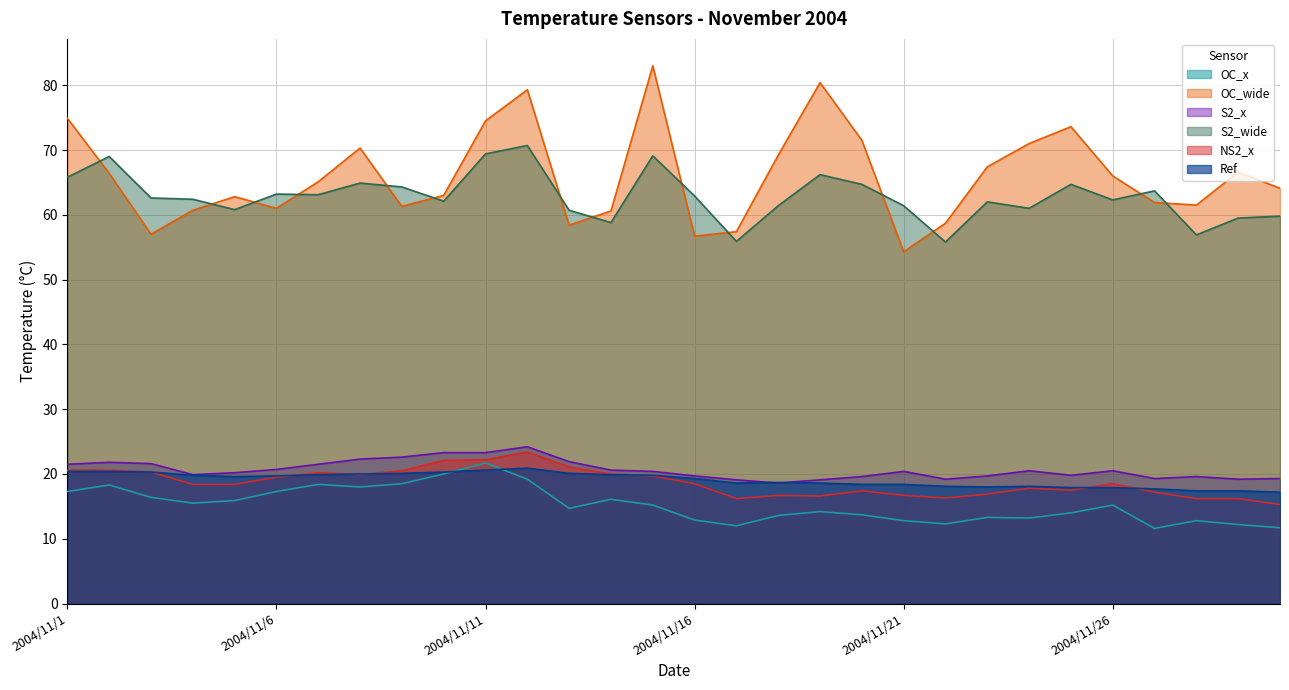

Reading left to right, extract all data points from this chart.

OC_x: 2004/11/1=17.3	2004/11/2=18.3	2004/11/3=16.4	2004/11/4=15.5	2004/11/5=15.9	2004/11/6=17.3	2004/11/7=18.4	2004/11/8=18.0	2004/11/9=18.5	2004/11/10=20.0	2004/11/11=21.7	2004/11/12=19.2	2004/11/13=14.7	2004/11/14=16.1	2004/11/15=15.2	2004/11/16=12.9	2004/11/17=12.0	2004/11/18=13.6	2004/11/19=14.2	2004/11/20=13.7	2004/11/21=12.8	2004/11/22=12.3	2004/11/23=13.3	2004/11/24=13.2	2004/11/25=14.0	2004/11/26=15.2	2004/11/27=11.6	2004/11/28=12.8	2004/11/29=12.2	2004/11/30=11.7
OC_wide: 2004/11/1=74.9	2004/11/2=66.4	2004/11/3=57.0	2004/11/4=60.7	2004/11/5=62.8	2004/11/6=61.0	2004/11/7=65.1	2004/11/8=70.3	2004/11/9=61.3	2004/11/10=63.0	2004/11/11=74.5	2004/11/12=79.3	2004/11/13=58.4	2004/11/14=60.6	2004/11/15=83.0	2004/11/16=56.7	2004/11/17=57.4	2004/11/18=69.2	2004/11/19=80.4	2004/11/20=71.5	2004/11/21=54.3	2004/11/22=58.7	2004/11/23=67.4	2004/11/24=71.0	2004/11/25=73.6	2004/11/26=66.0	2004/11/27=61.9	2004/11/28=61.5	2004/11/29=66.6	2004/11/30=64.1
S2_x: 2004/11/1=21.5	2004/11/2=21.8	2004/11/3=21.6	2004/11/4=19.9	2004/11/5=20.2	2004/11/6=20.7	2004/11/7=21.5	2004/11/8=22.3	2004/11/9=22.6	2004/11/10=23.3	2004/11/11=23.3	2004/11/12=24.2	2004/11/13=21.9	2004/11/14=20.6	2004/11/15=20.4	2004/11/16=19.7	2004/11/17=19.1	2004/11/18=18.6	2004/11/19=19.1	2004/11/20=19.6	2004/11/21=20.4	2004/11/22=19.2	2004/11/23=19.7	2004/11/24=20.5	2004/11/25=19.8	2004/11/26=20.5	2004/11/27=19.3	2004/11/28=19.6	2004/11/29=19.2	2004/11/30=19.3
S2_wide: 2004/11/1=65.8	2004/11/2=69.0	2004/11/3=62.6	2004/11/4=62.4	2004/11/5=60.8	2004/11/6=63.2	2004/11/7=63.1	2004/11/8=64.9	2004/11/9=64.3	2004/11/10=62.1	2004/11/11=69.4	2004/11/12=70.7	2004/11/13=60.7	2004/11/14=58.8	2004/11/15=69.1	2004/11/16=62.9	2004/11/17=55.9	2004/11/18=61.4	2004/11/19=66.2	2004/11/20=64.7	2004/11/21=61.4	2004/11/22=55.8	2004/11/23=62.0	2004/11/24=61.0	2004/11/25=64.7	2004/11/26=62.3	2004/11/27=63.7	2004/11/28=56.9	2004/11/29=59.5	2004/11/30=59.8
NS2_x: 2004/11/1=20.6	2004/11/2=20.6	2004/11/3=20.3	2004/11/4=18.4	2004/11/5=18.4	2004/11/6=19.5	2004/11/7=20.2	2004/11/8=19.9	2004/11/9=20.5	2004/11/10=22.1	2004/11/11=22.2	2004/11/12=23.4	2004/11/13=21.1	2004/11/14=20.0	2004/11/15=19.7	2004/11/16=18.5	2004/11/17=16.2	2004/11/18=16.7	2004/11/19=16.6	2004/11/20=17.4	2004/11/21=16.7	2004/11/22=16.3	2004/11/23=16.9	2004/11/24=17.8	2004/11/25=17.5	2004/11/26=18.5	2004/11/27=17.2	2004/11/28=16.2	2004/11/29=16.2	2004/11/30=15.3
Ref: 2004/11/1=20.4	2004/11/2=20.4	2004/11/3=20.3	2004/11/4=19.8	2004/11/5=19.6	2004/11/6=19.7	2004/11/7=19.9	2004/11/8=20.0	2004/11/9=20.1	2004/11/10=20.3	2004/11/11=20.6	2004/11/12=20.9	2004/11/13=20.1	2004/11/14=19.9	2004/11/15=19.8	2004/11/16=19.3	2004/11/17=18.6	2004/11/18=18.7	2004/11/19=18.6	2004/11/20=18.4	2004/11/21=18.4	2004/11/22=18.1	2004/11/23=18.0	2004/11/24=18.1	2004/11/25=17.9	2004/11/26=17.9	2004/11/27=17.7	2004/11/28=17.4	2004/11/29=17.4	2004/11/30=17.2